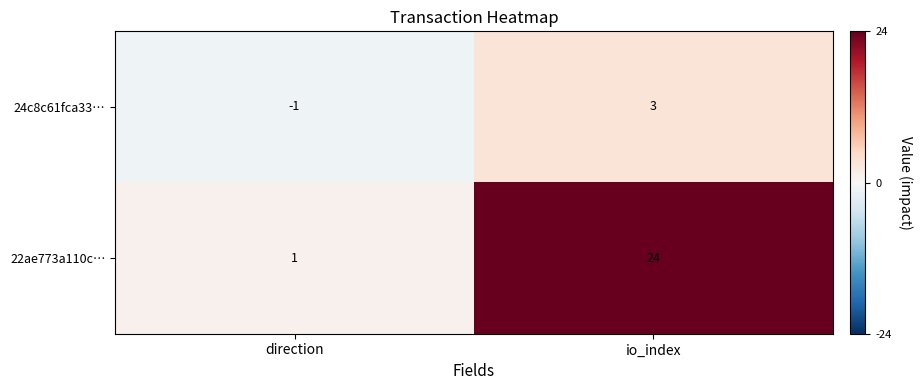

What is the difference between the highest and lowest values at io_index?

21